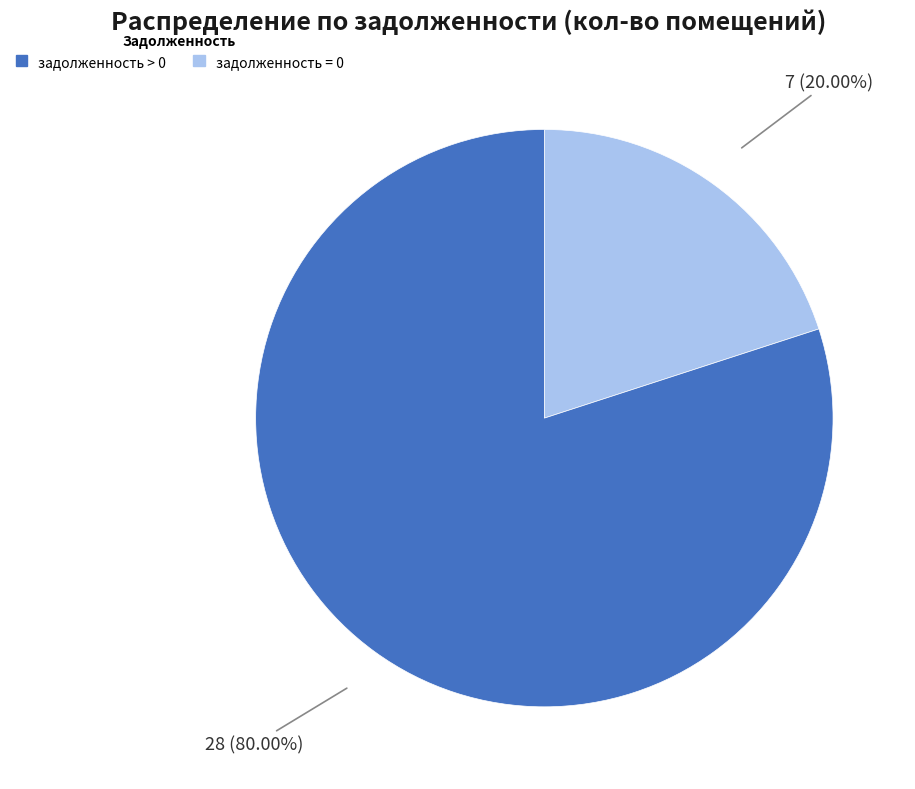

Combined, do задолженность > 0 and задолженность = 0 account for over 50%?

Yes